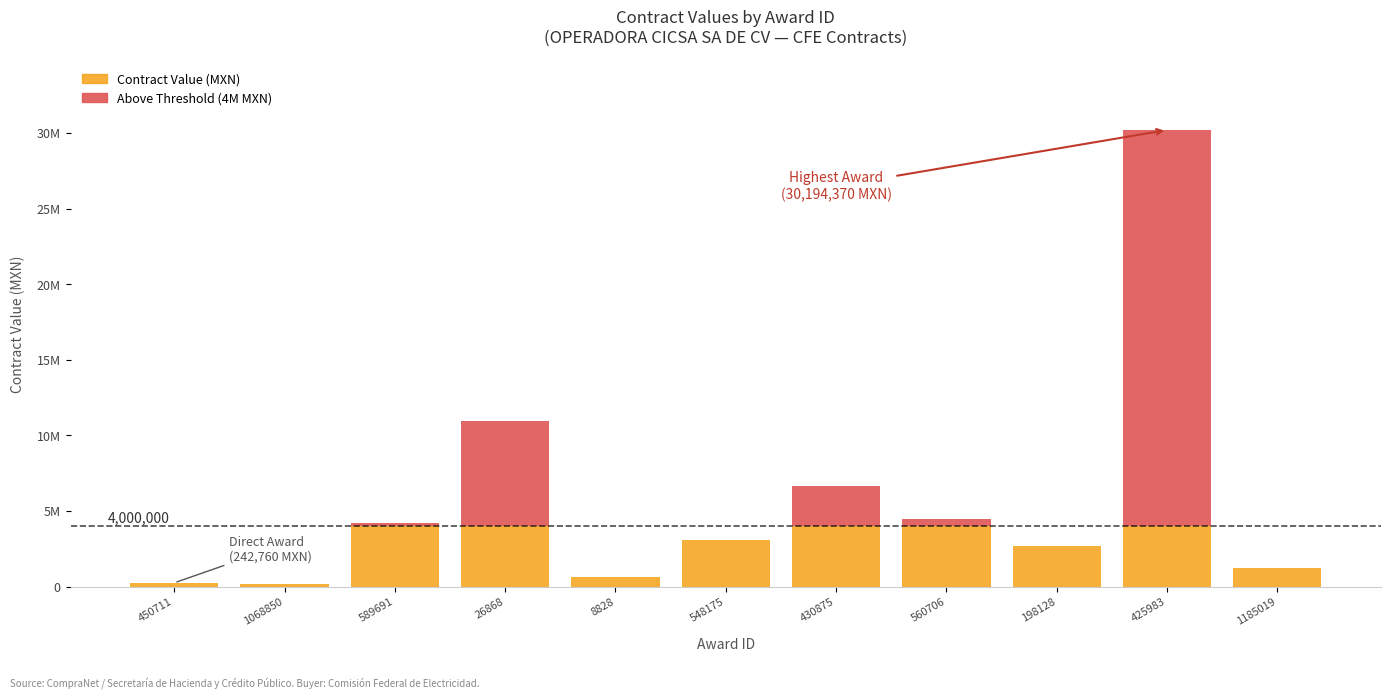

True or false: the data shows 11566376.3 at 425983.

False